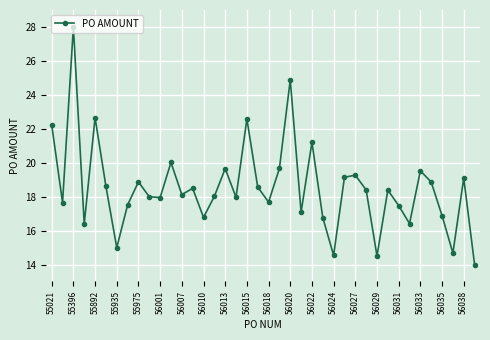

What is the maximum value shown in the chart?

28.0